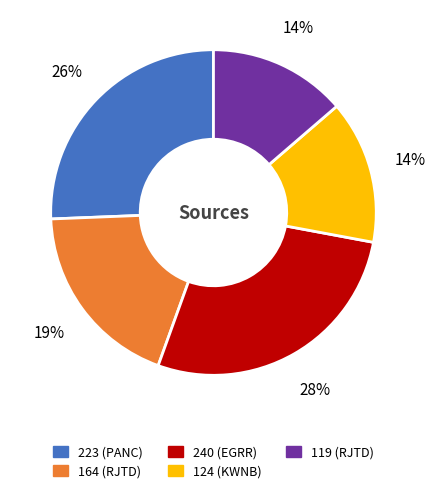

To the nearest percent, what is the average slice percentage?

20%